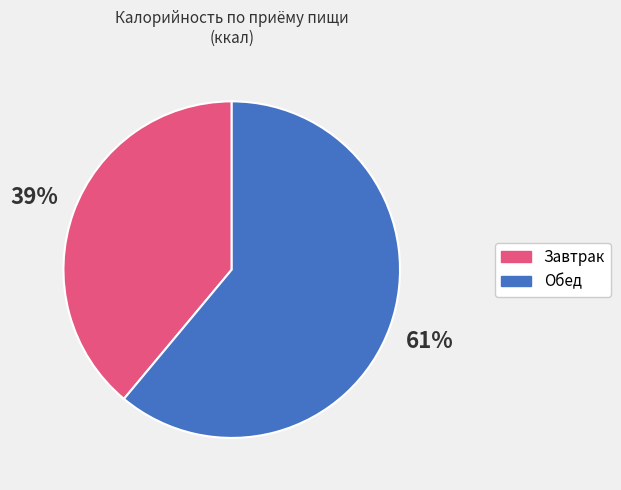

To the nearest percent, what is the difference between the largest and smallest slice percentages?

22%